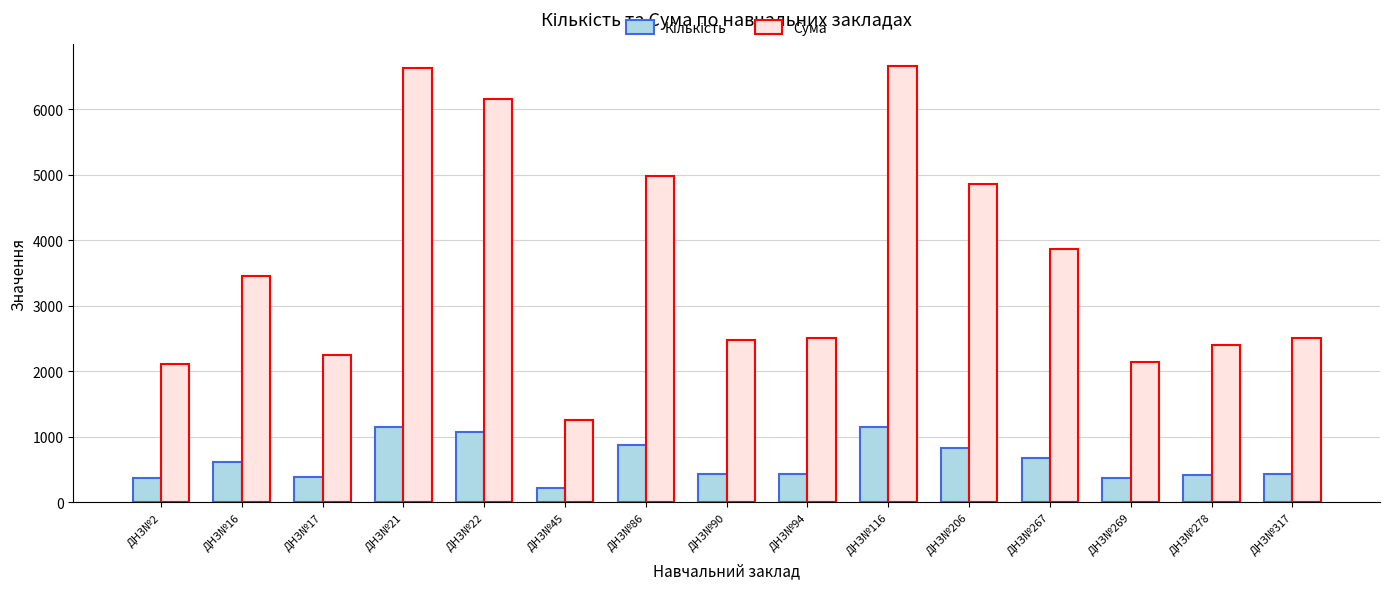

What is the sum of the Сума values at ДНЗ№21 and ДНЗ№86?

11616.2